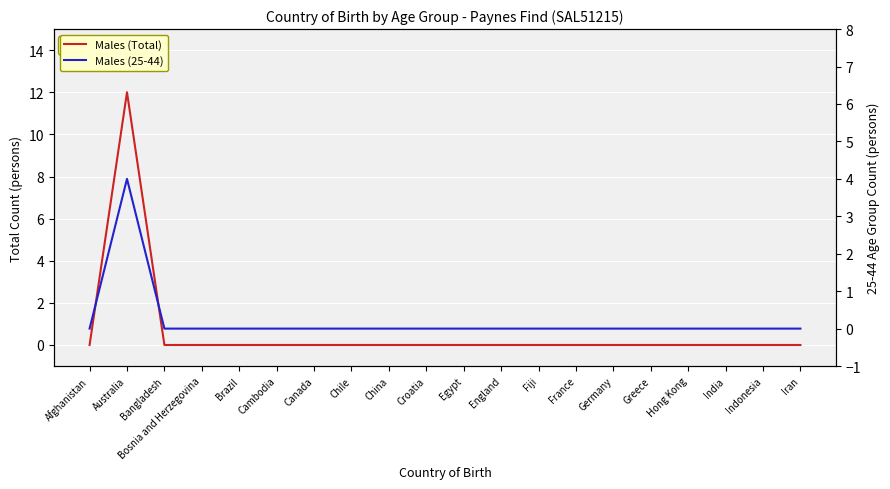

Which has a higher value, Greece or France?

Greece